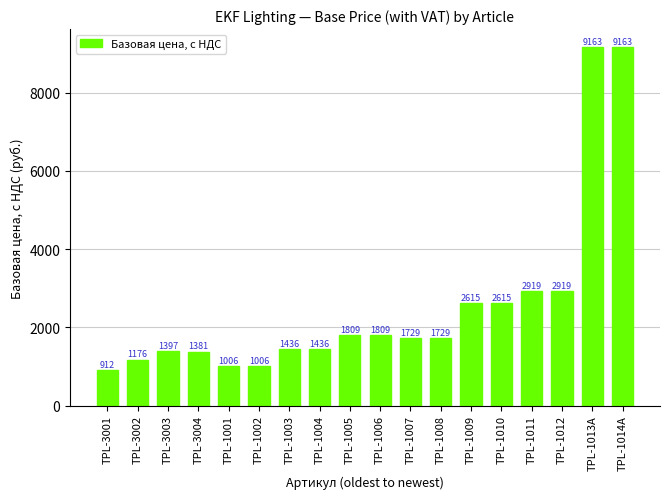

What is the value of the 9th bar from the left?

1808.6